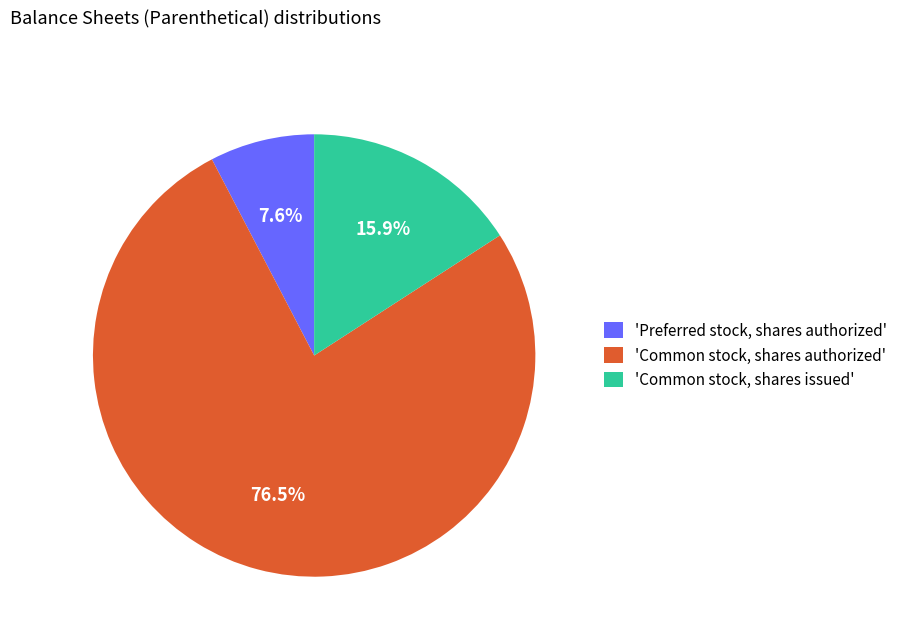

Rank the categories by value from lowest to highest.

'Preferred stock, shares authorized', 'Common stock, shares issued', 'Common stock, shares authorized'